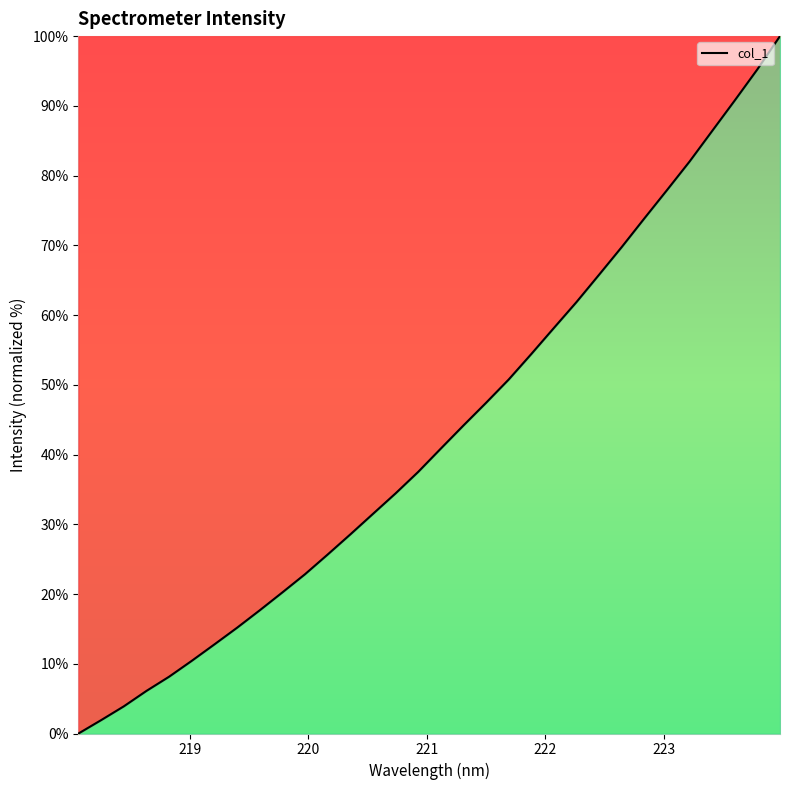

Count the number of values greater than 40.

16